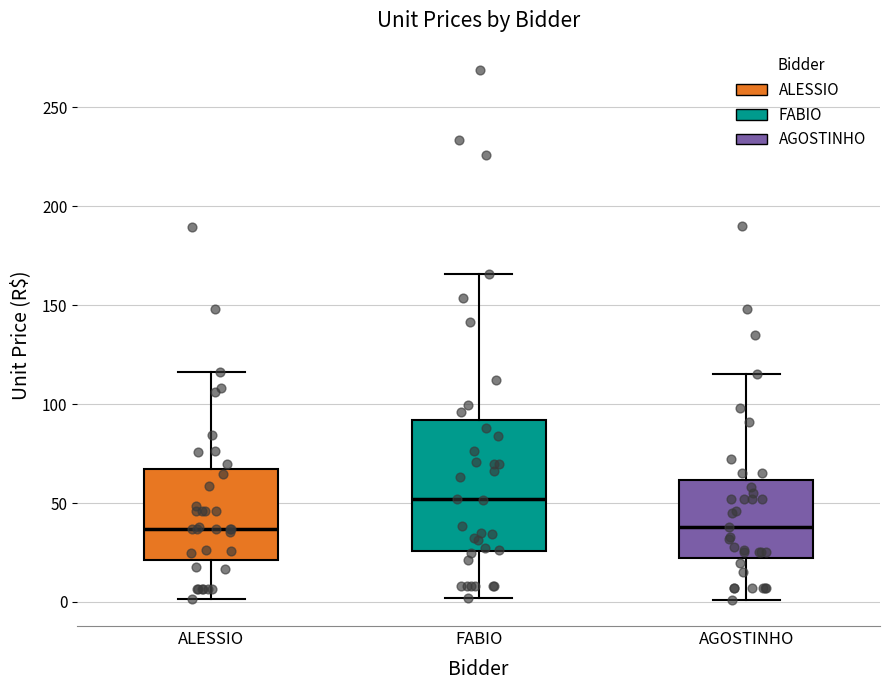

Which box is the tallest, from its lower edge to its upper edge?

FABIO